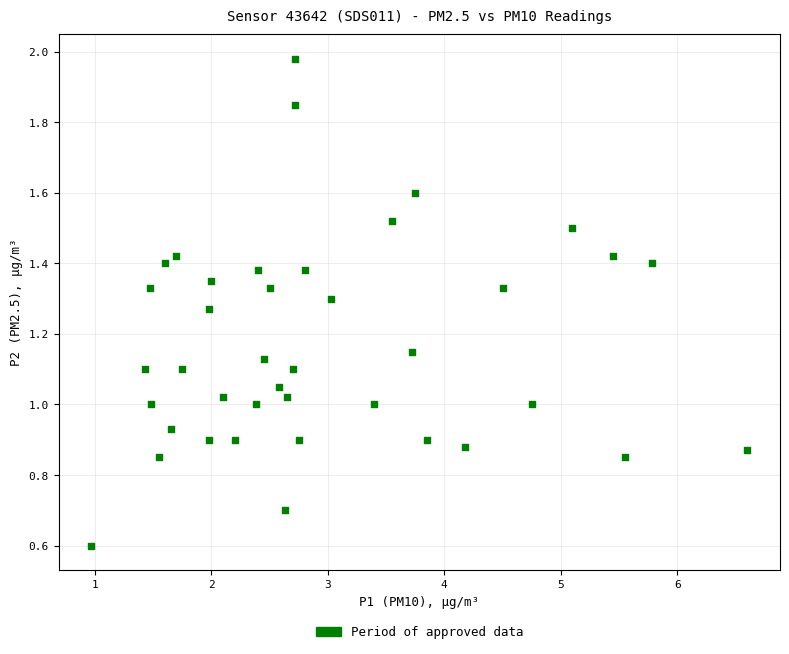

What is the range of X values (max minus min)?

5.6